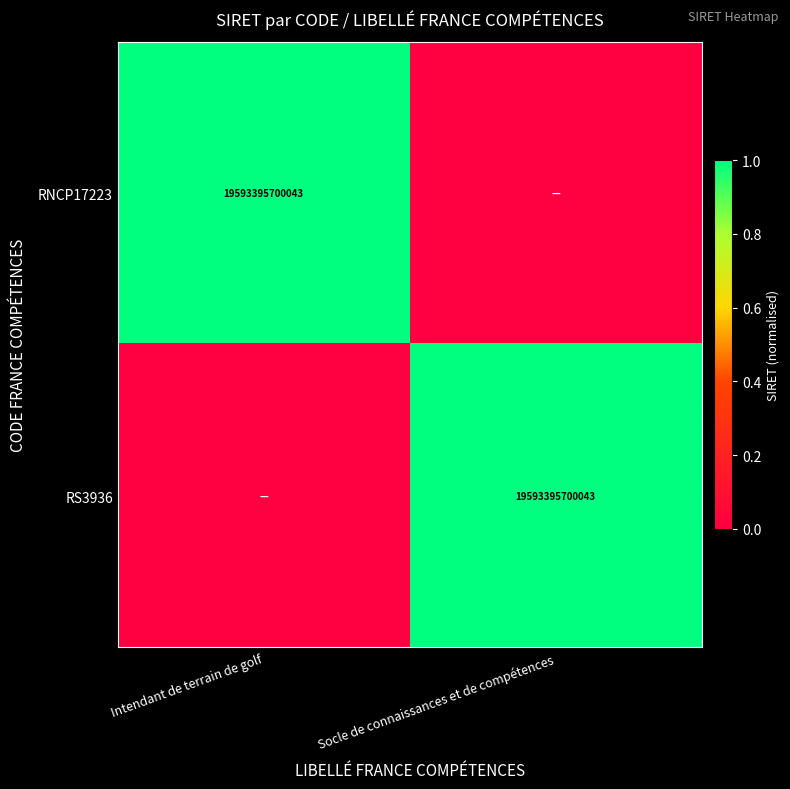

What is the greatest value displayed?

1